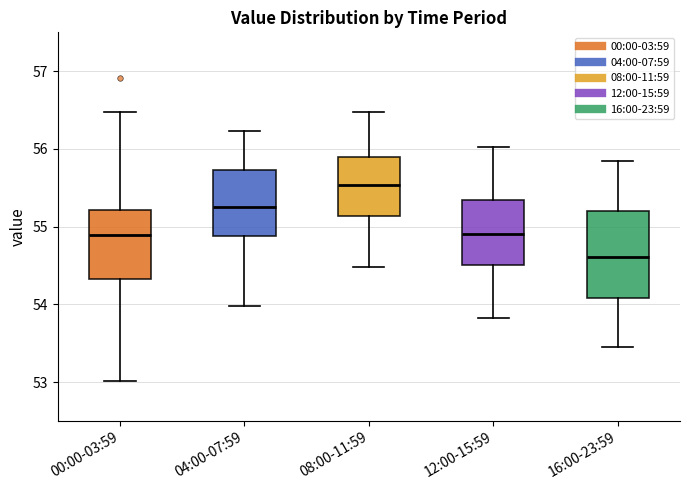

Comparing the boxes themselves (not the whiskers), which one is the tallest?

16:00-23:59